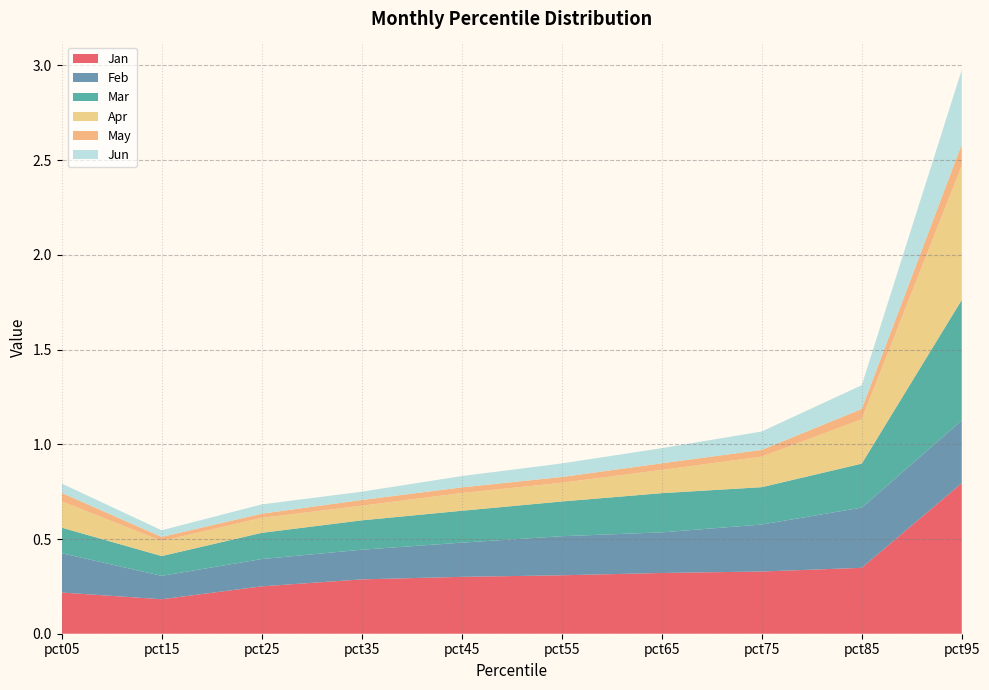

Reading left to right, extract all data points from this chart.

Jan: pct05=0.2	pct15=0.2	pct25=0.3	pct35=0.3	pct45=0.3	pct55=0.3	pct65=0.3	pct75=0.3	pct85=0.3	pct95=0.8
Feb: pct05=0.2	pct15=0.1	pct25=0.1	pct35=0.2	pct45=0.2	pct55=0.2	pct65=0.2	pct75=0.2	pct85=0.3	pct95=0.3
Mar: pct05=0.1	pct15=0.1	pct25=0.1	pct35=0.2	pct45=0.2	pct55=0.2	pct65=0.2	pct75=0.2	pct85=0.2	pct95=0.6
Apr: pct05=0.1	pct15=0.1	pct25=0.1	pct35=0.1	pct45=0.1	pct55=0.1	pct65=0.1	pct75=0.2	pct85=0.2	pct95=0.7
May: pct05=0.0	pct15=0.0	pct25=0.0	pct35=0.0	pct45=0.0	pct55=0.0	pct65=0.0	pct75=0.0	pct85=0.1	pct95=0.1
Jun: pct05=0.0	pct15=0.0	pct25=0.0	pct35=0.0	pct45=0.1	pct55=0.1	pct65=0.1	pct75=0.1	pct85=0.1	pct95=0.4